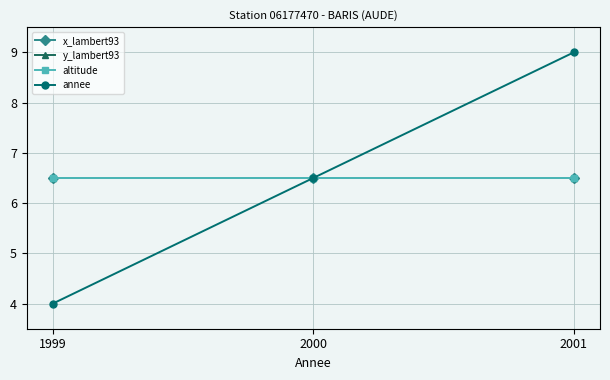

At which category is the sum across all series the highest?

2001